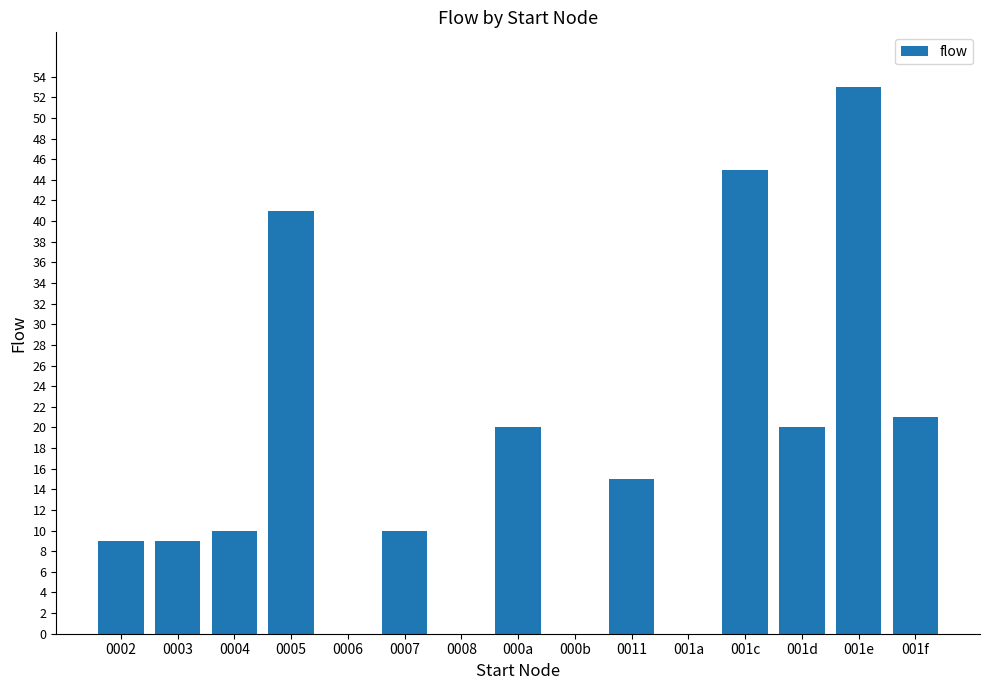

The value at 001c is 45. True or false?

True